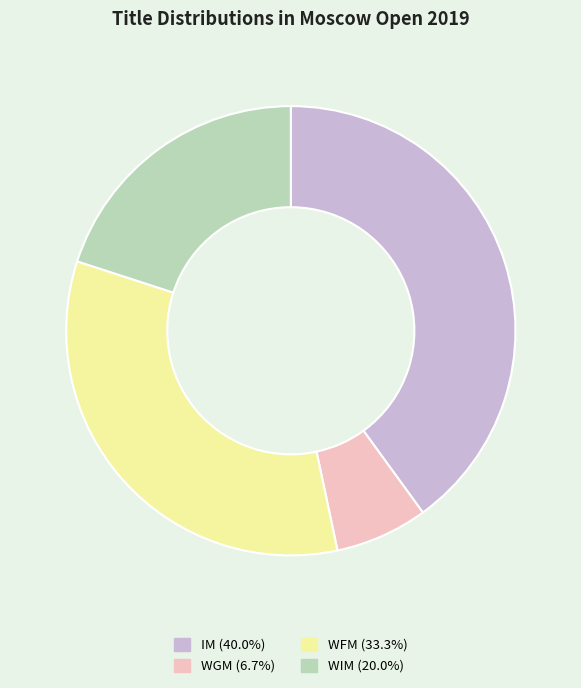

Is there any slice that represents more than half of the pie?

No